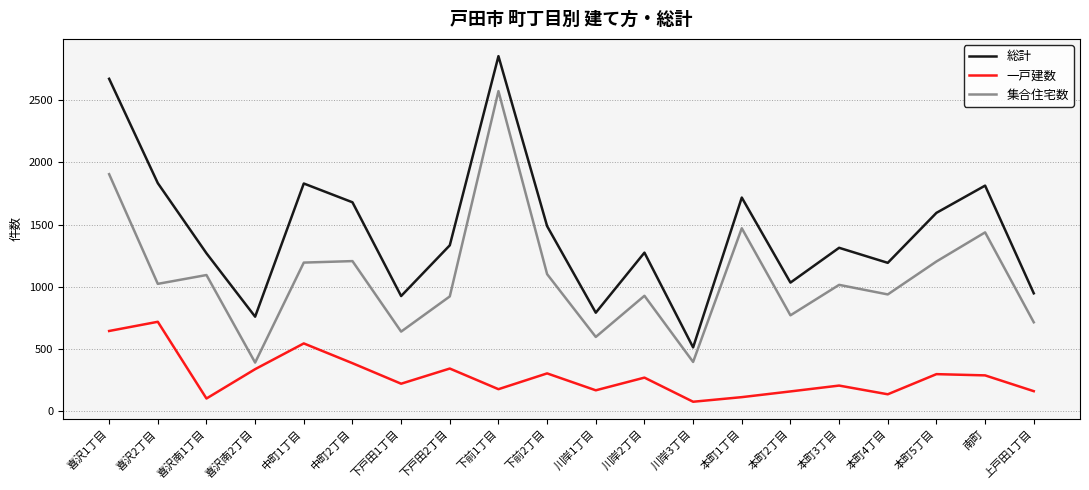

What is the approximate value of 一戸建数 at 川岸3丁目, to the nearest 100?

100